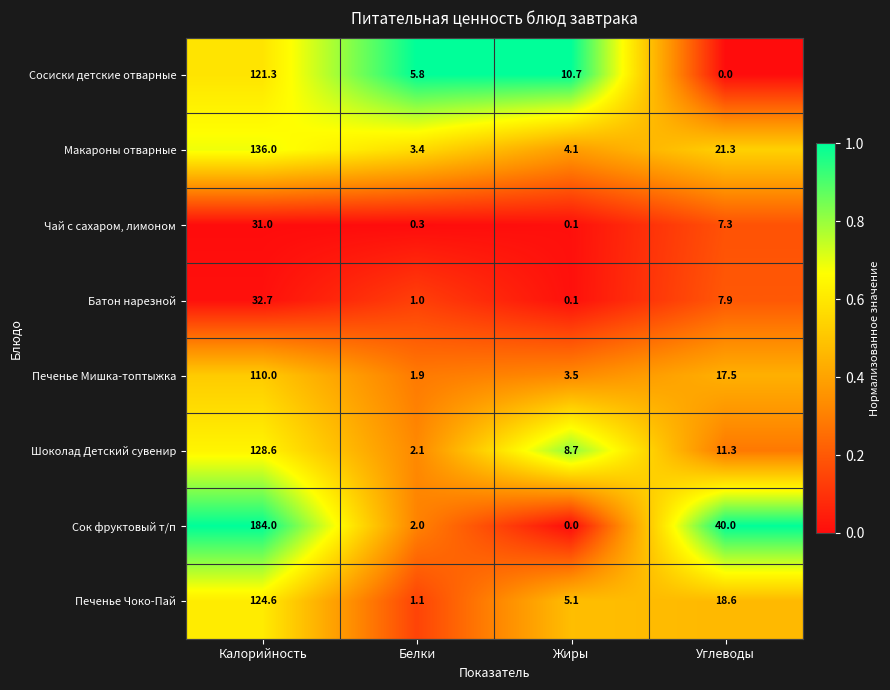

Between Калорийность and Белки, which series saw the biggest shift?

Сок фруктовый т/п